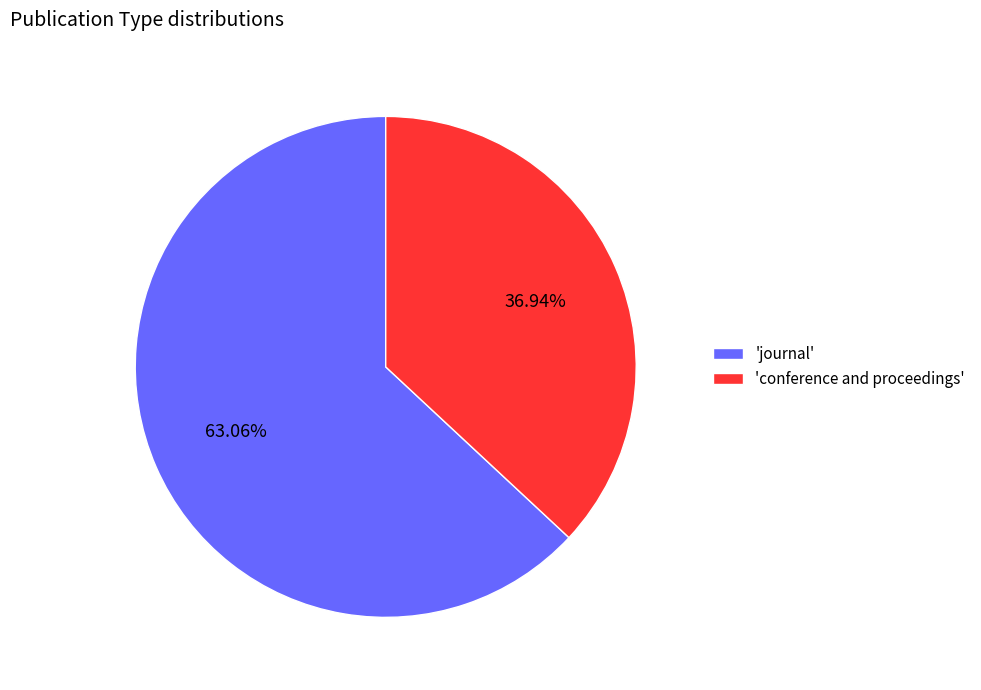

Does any single category account for the majority?

Yes